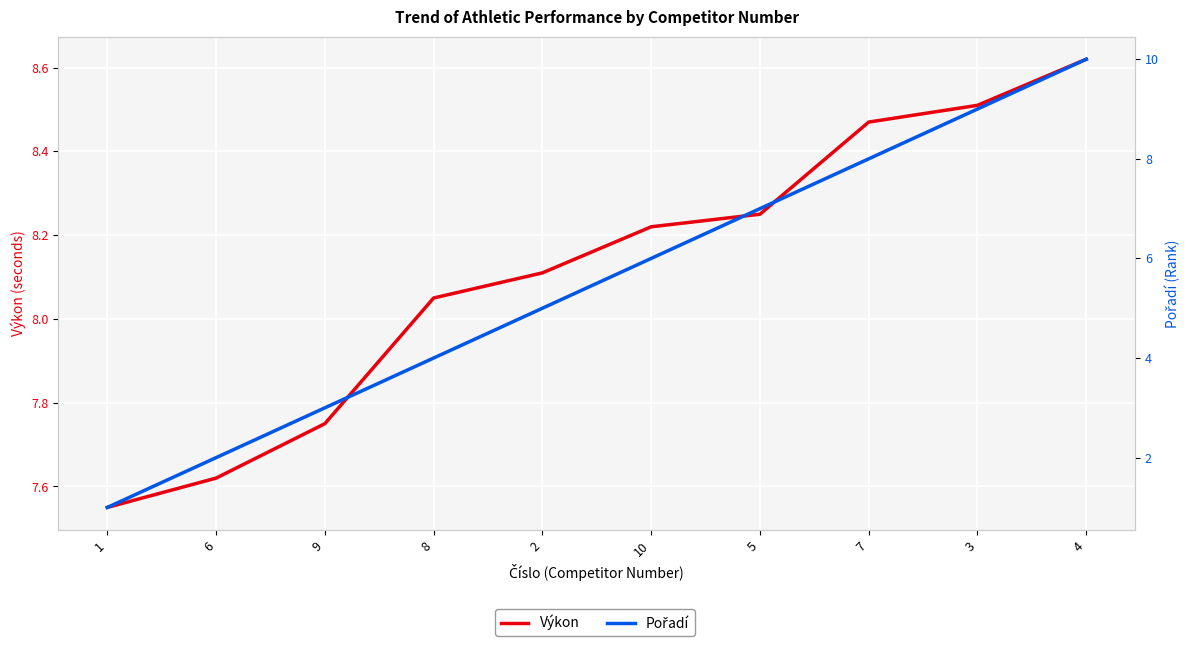

Reading right to left, transcribe all the data shown in this chart.

Výkon: 4=8.6	3=8.5	7=8.5	5=8.2	10=8.2	2=8.1	8=8.1	9=7.8	6=7.6	1=7.5
Pořadí: 4=10.0	3=9.0	7=8.0	5=7.0	10=6.0	2=5.0	8=4.0	9=3.0	6=2.0	1=1.0